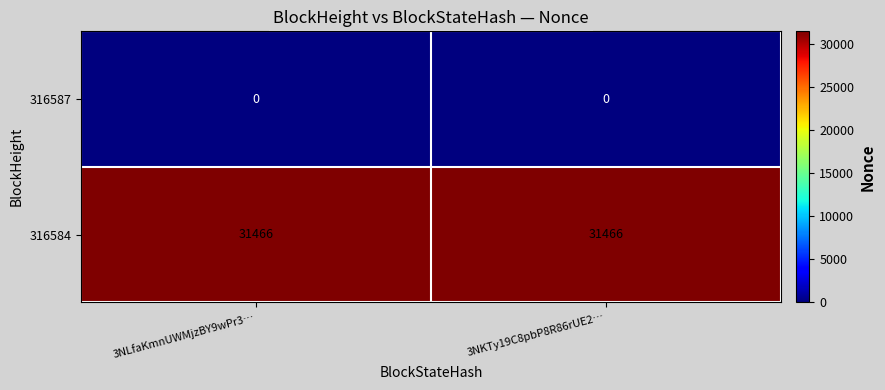

Reading right to left, extract all data points from this chart.

316587: 0	0
316584: 31466	31466